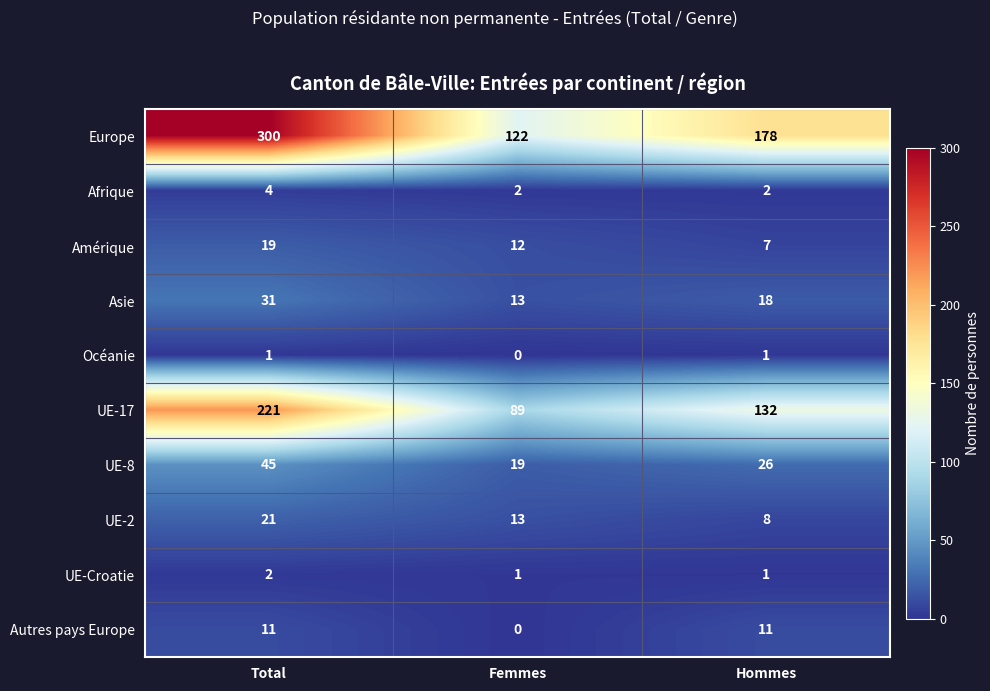

What is the difference between the UE-8 values at Hommes and Femmes?

7